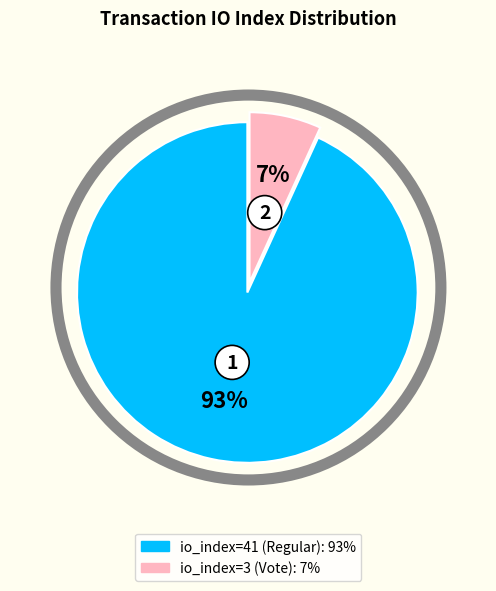

To the nearest percent, what is the difference between the io_index=41 (Regular) and io_index=3 (Vote) slice percentages?

86%